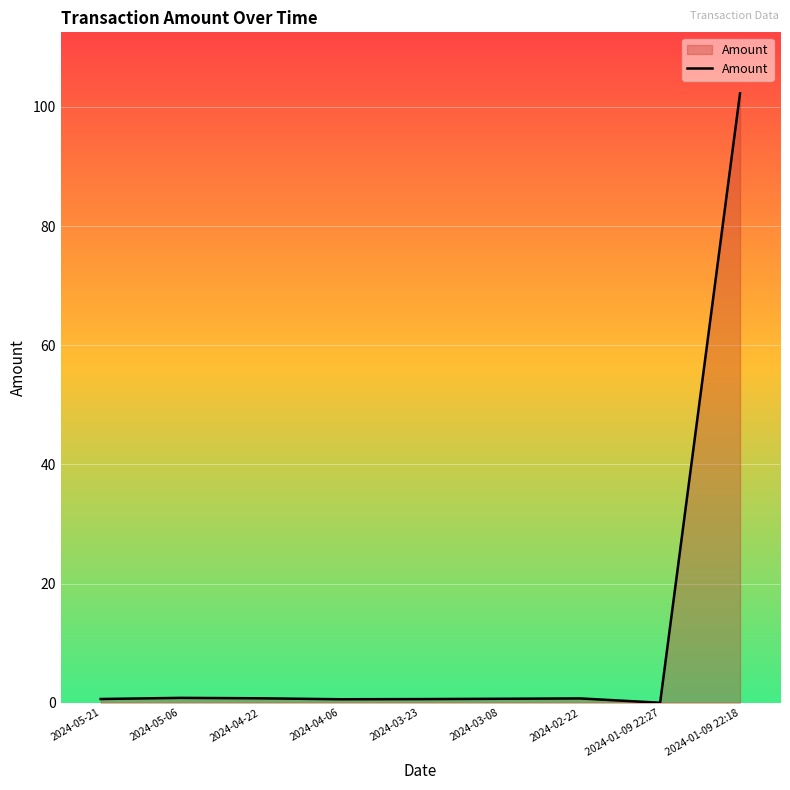

True or false: there are more than 0 points higher than both neighbors.

True